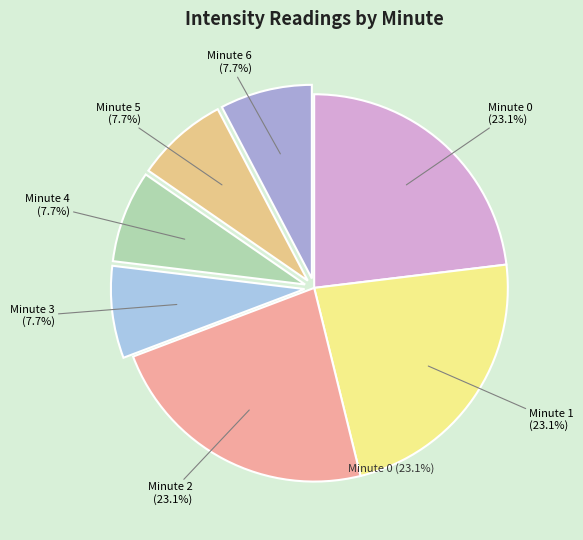

How many slices are in this pie chart?

7